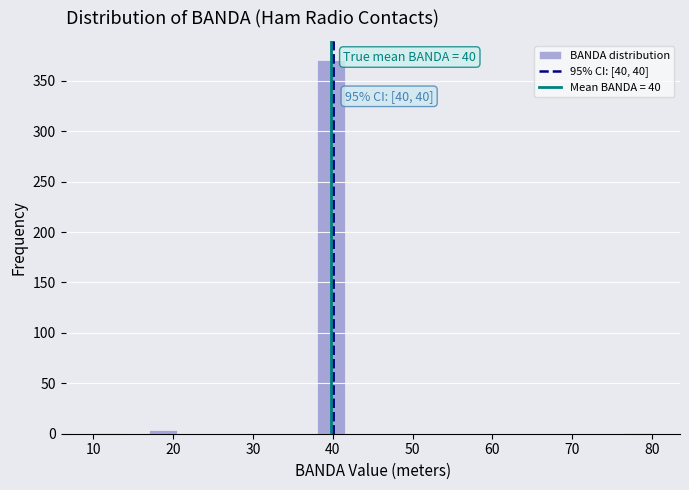

Read against the x-axis, roughly where is the centre of the tallest bar?

40